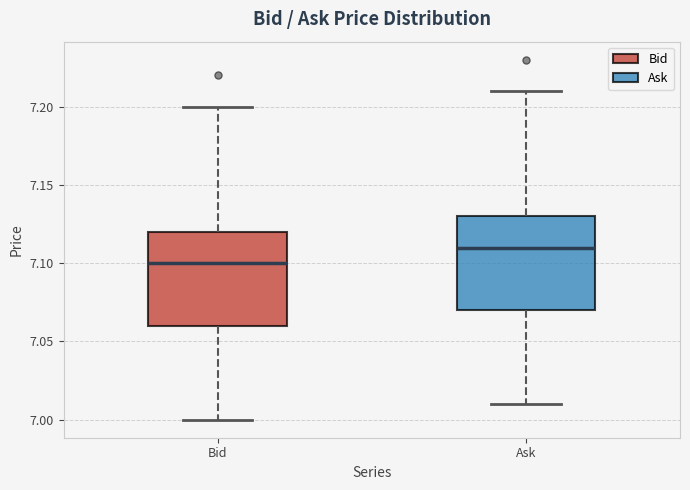

Reading left to right, read every box against the y-axis: the position of its median line, the range the box covers, and the ends of its whiskers. The values are not printed on the chart, so give them approximately, as read against the axis.

Bid: median 7.10, box 7.06 to 7.12, whiskers 7.00 to 7.20
Ask: median 7.11, box 7.07 to 7.13, whiskers 7.01 to 7.21